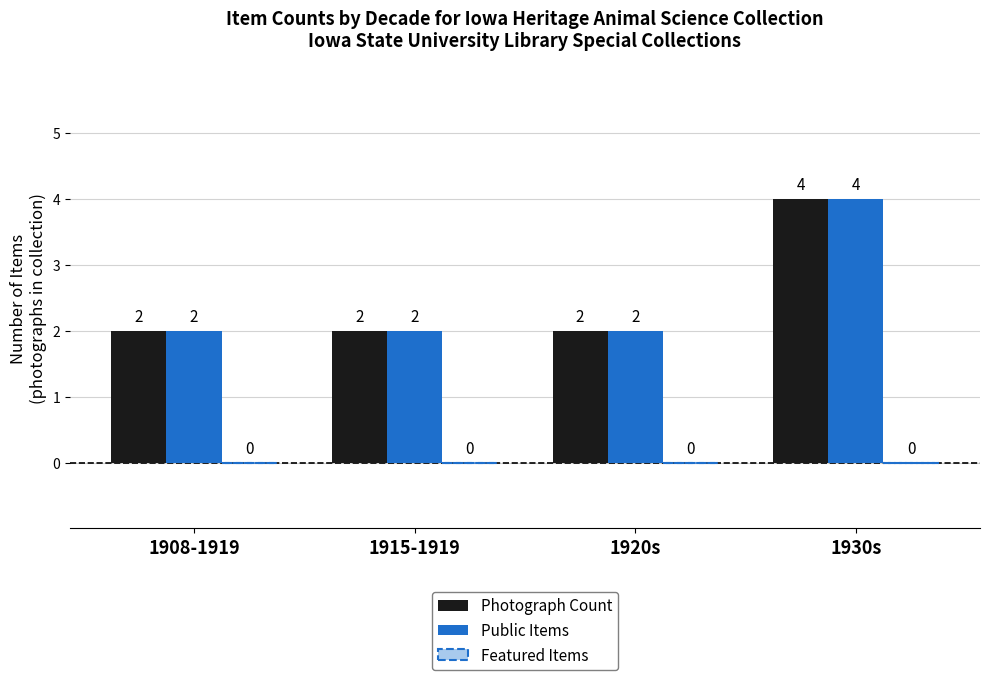

What is the maximum value shown in the chart?

4